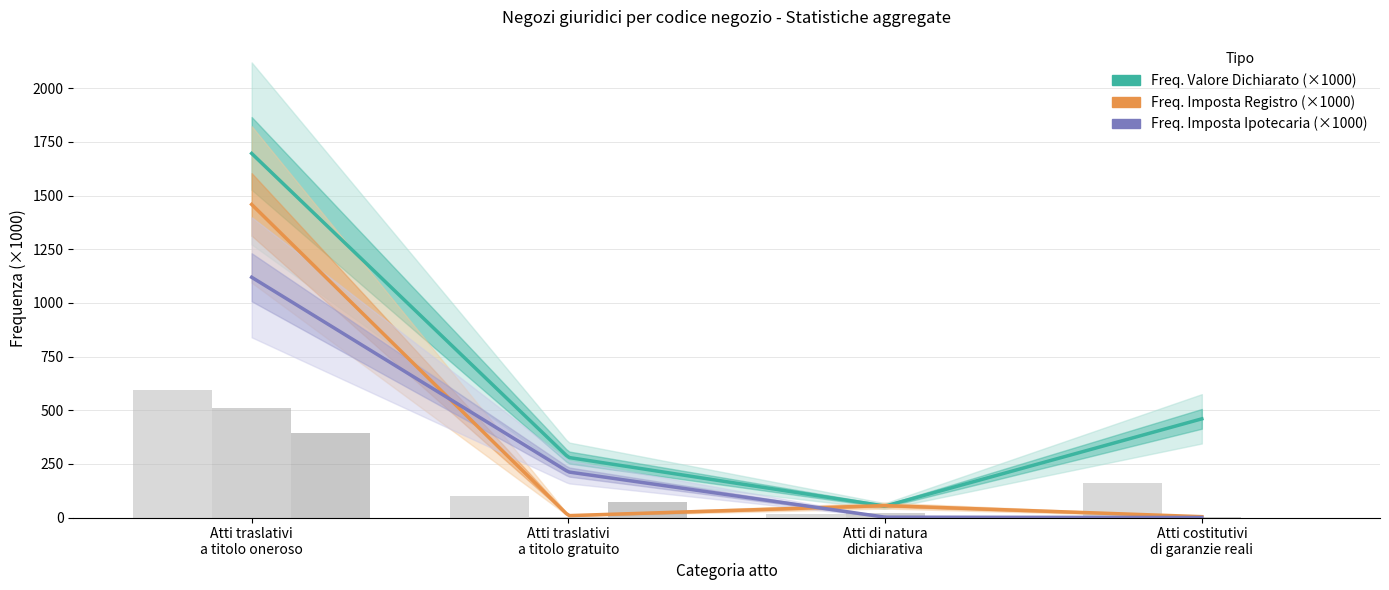

Where does the Ammontare (Imposta registro) series first go above 74?

Atti traslativi
a titolo oneroso